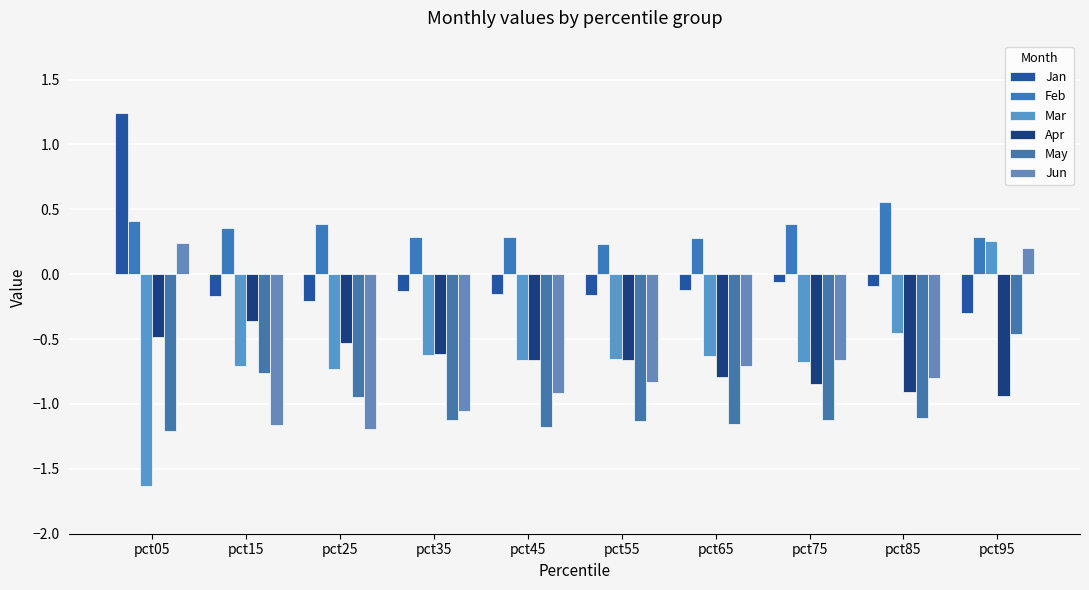

Is the value of Apr at pct25 greater than the value of Mar at pct75?

Yes